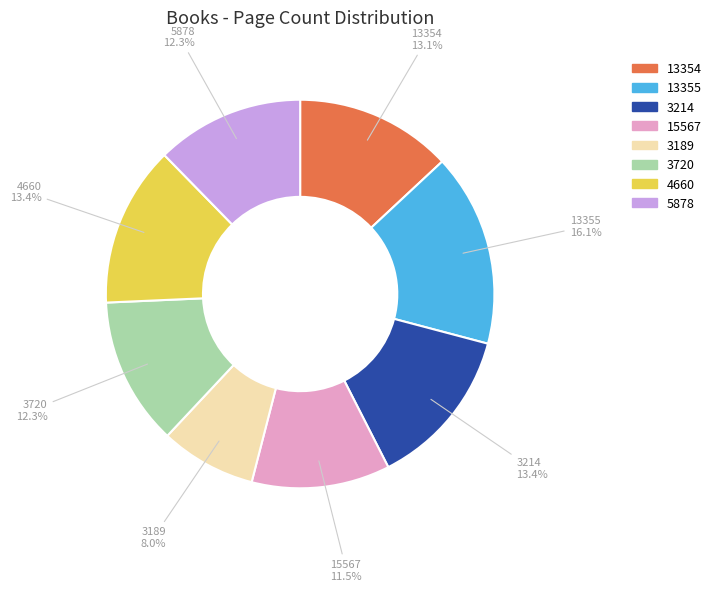

Approximately how many times larger is the value at 3720 compared to 15567?

1.1